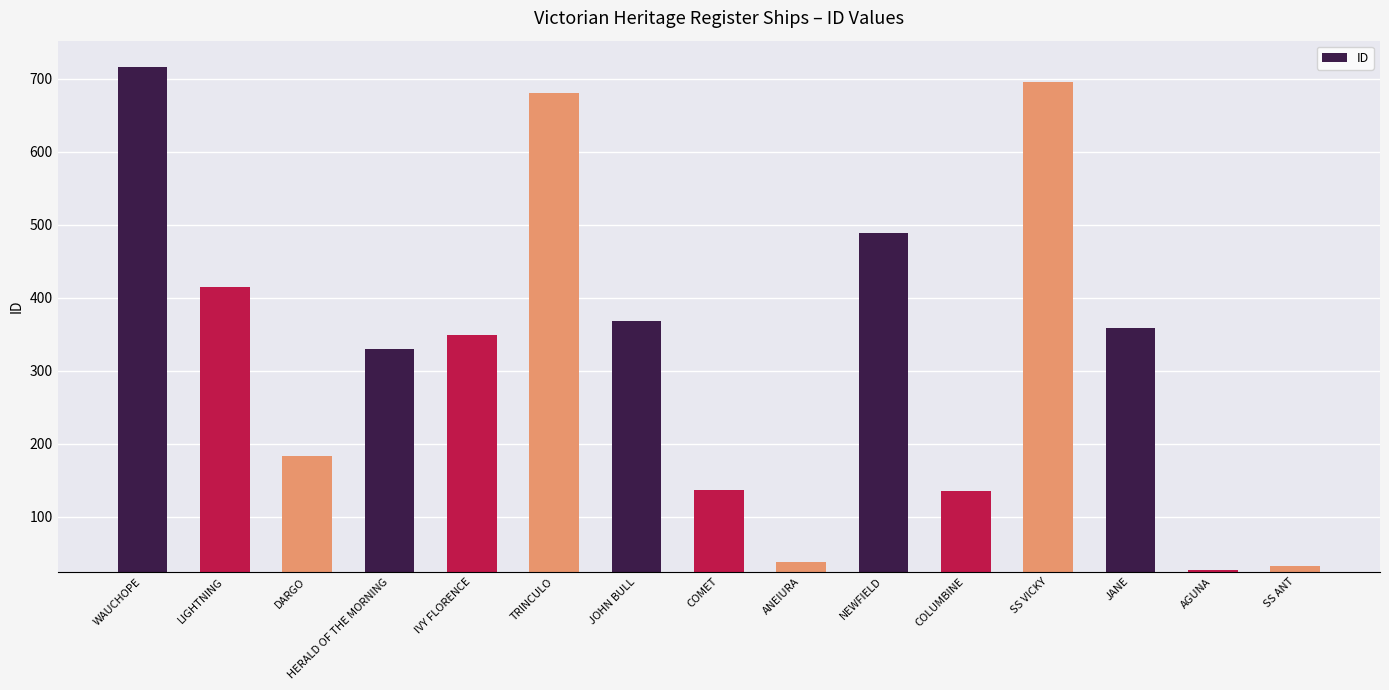

True or false: the data shows 680 at TRINCULO.

True